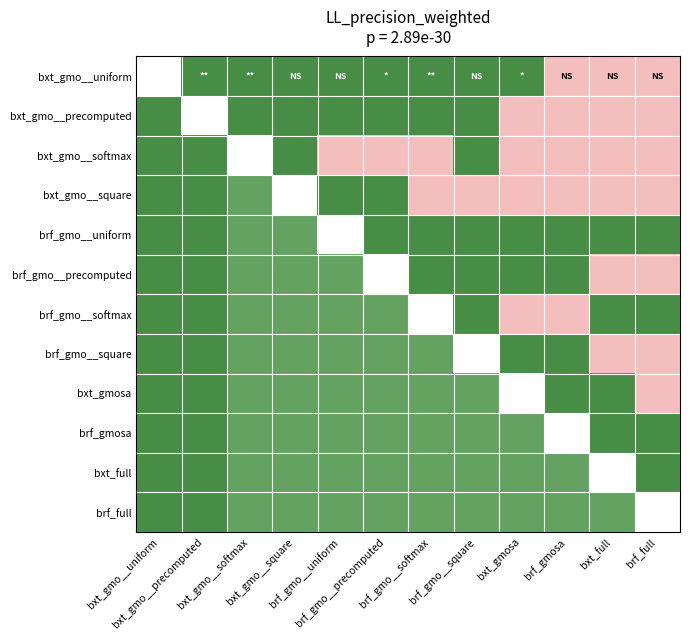

Count the bxt_gmo__uniform values in the range 0 to 1.

11